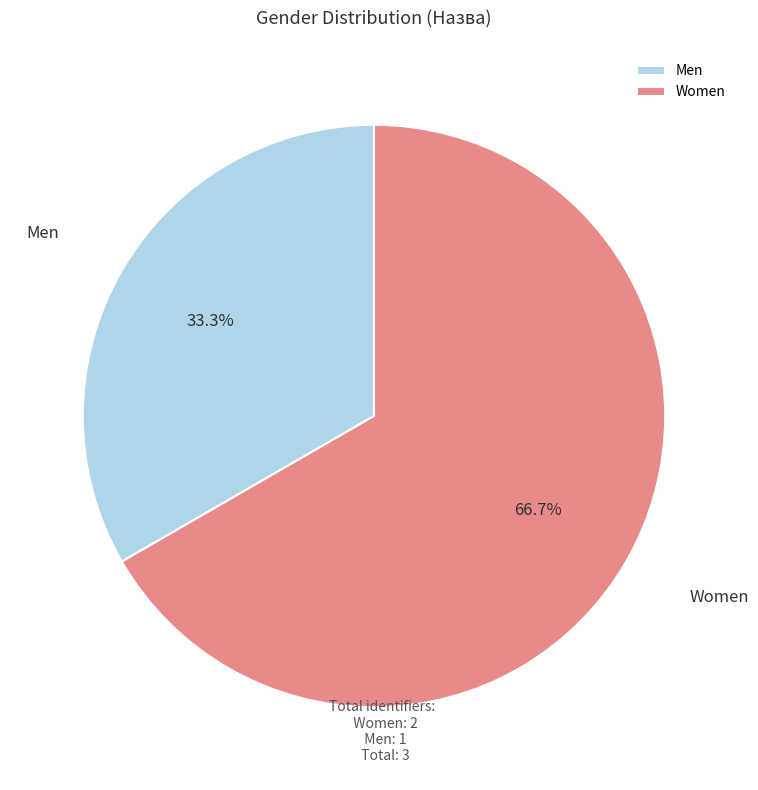

Rank the categories by value from highest to lowest.

Women, Men